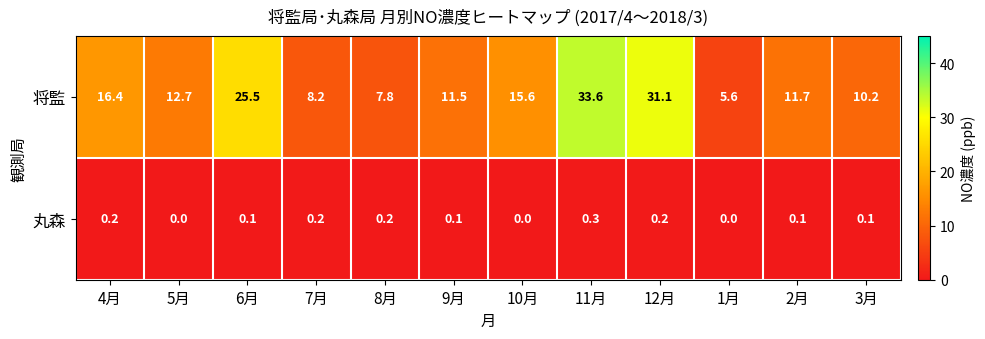

At which label does 将監 reach its minimum?

1月